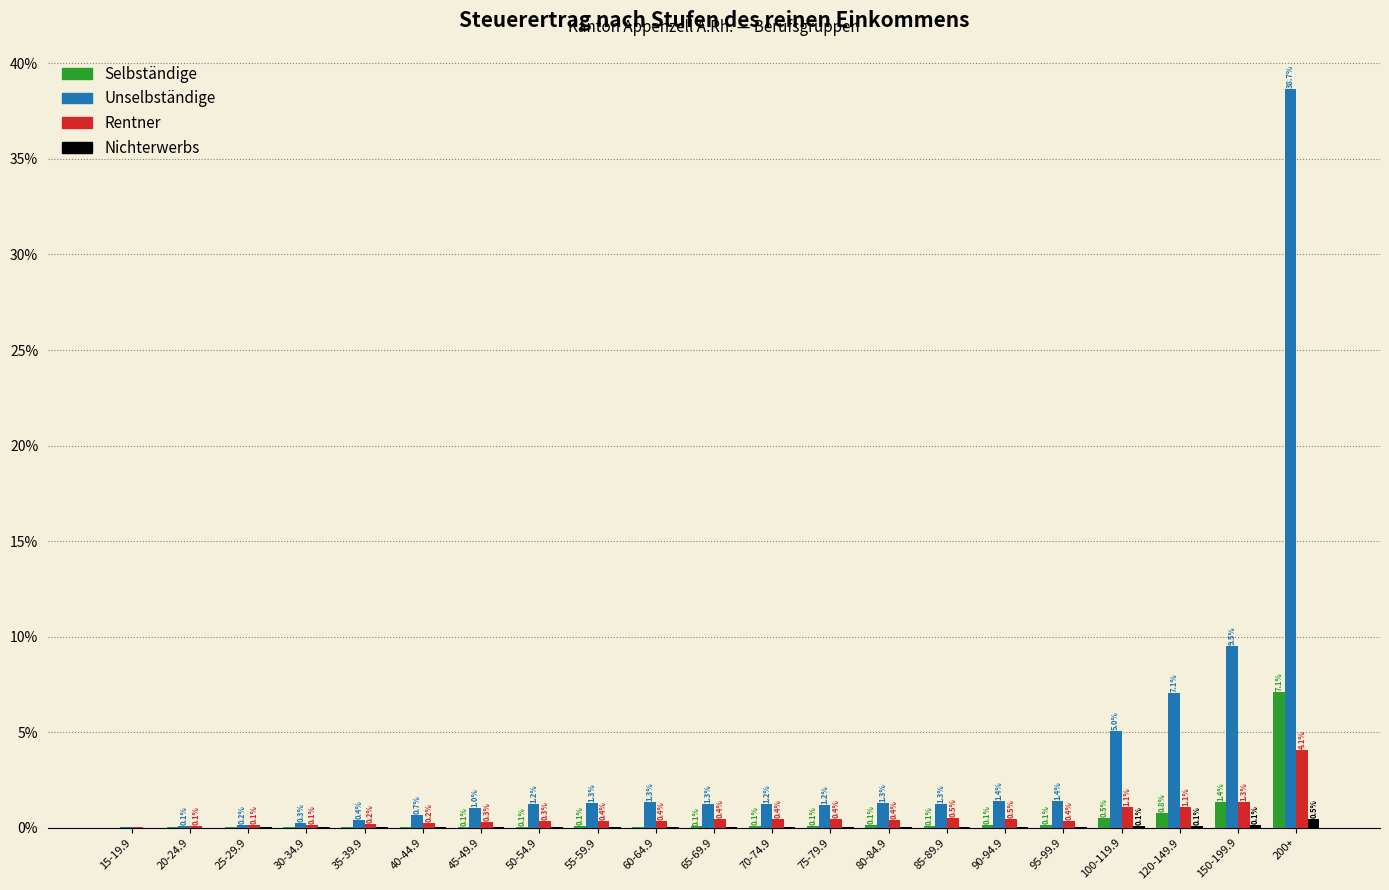

Which category has the highest value across all series?

200+